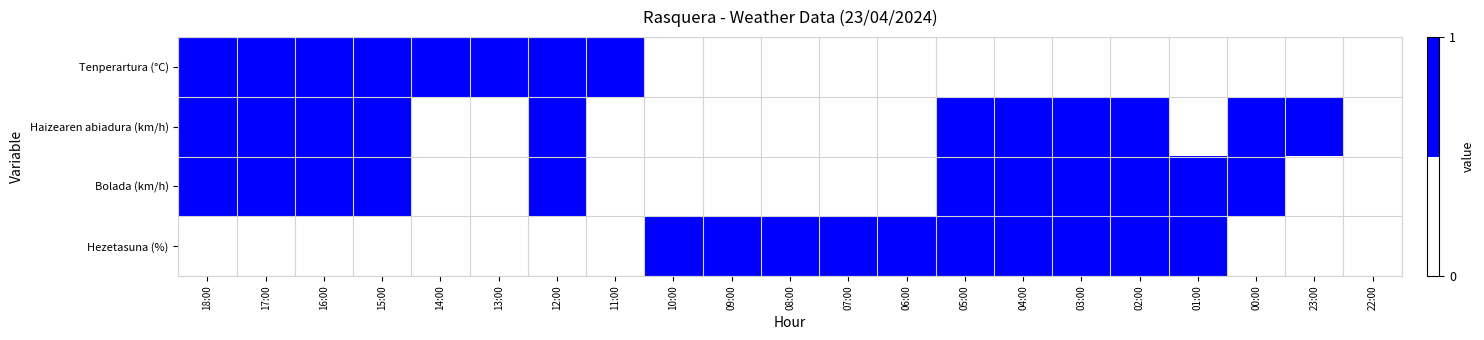

Rank the series by their maximum value, from lowest to highest.

Tenperartura (°C), Haizearen abiadura (km/h), Bolada (km/h), Hezetasuna (%)